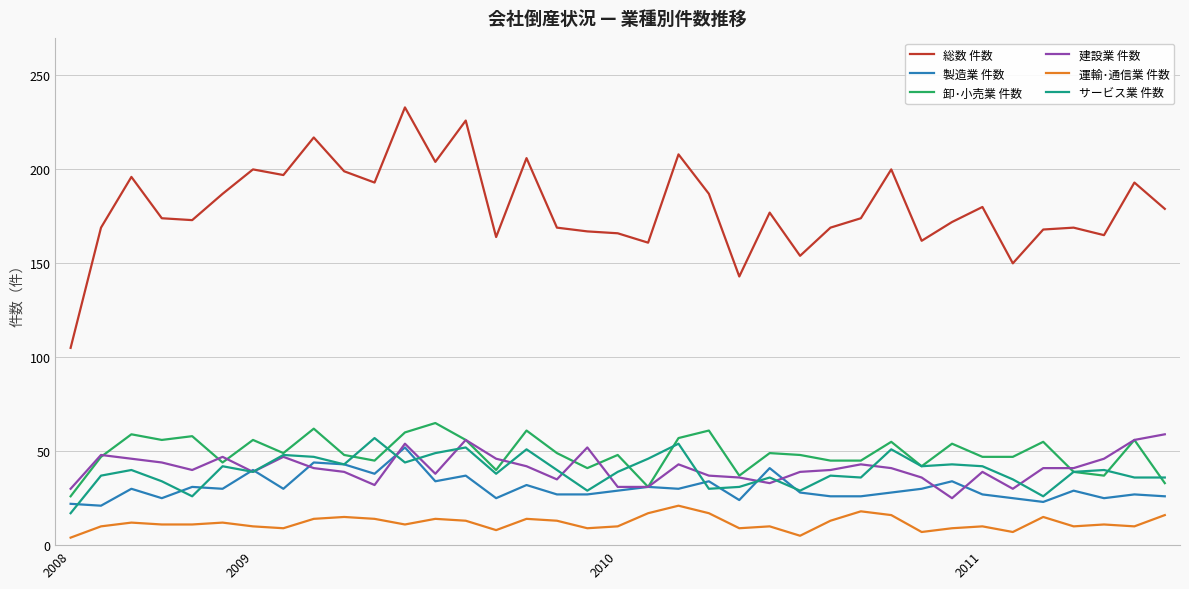

Does the chart have visible grid lines?

Yes